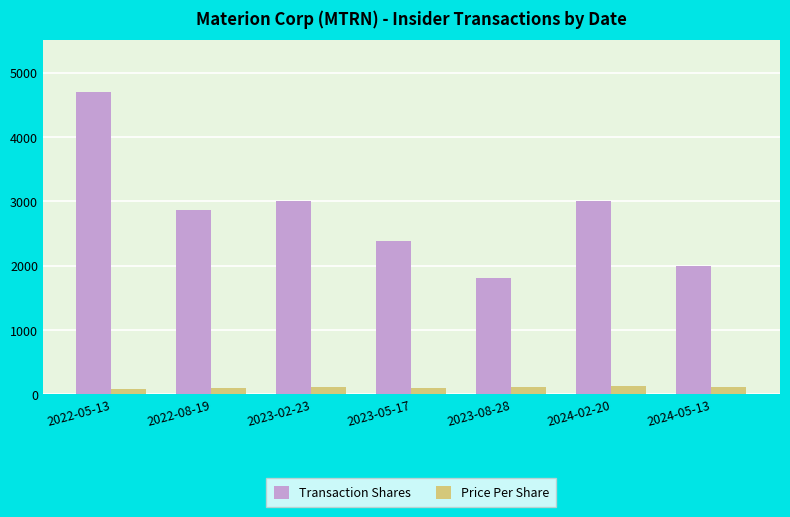

Is the value of Price Per Share at 2023-02-23 greater than the value of Transaction Shares at 2023-05-17?

No